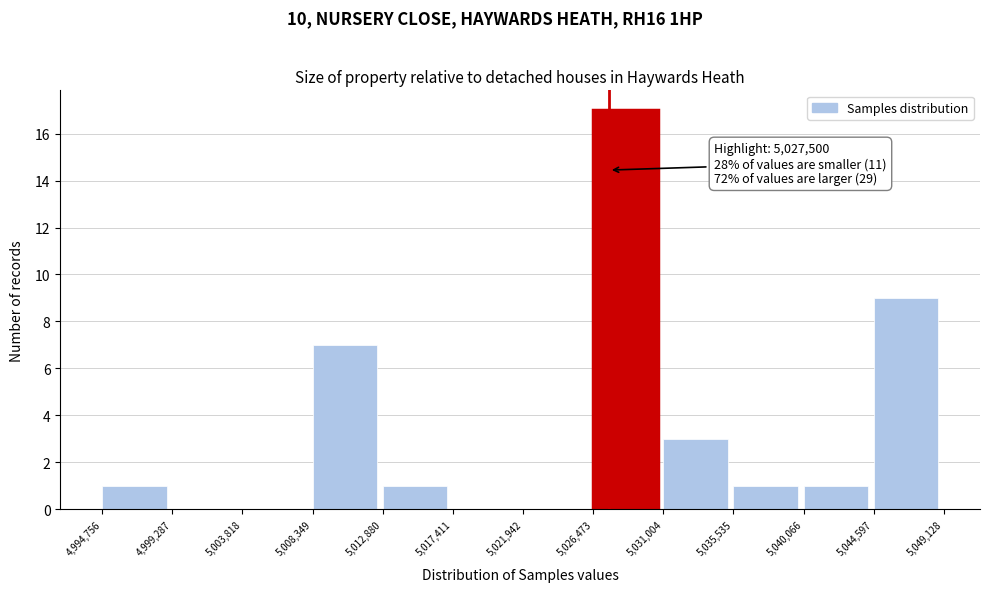

Which range on the x-axis has the tallest bar?

5,026,473 to 5,031,004